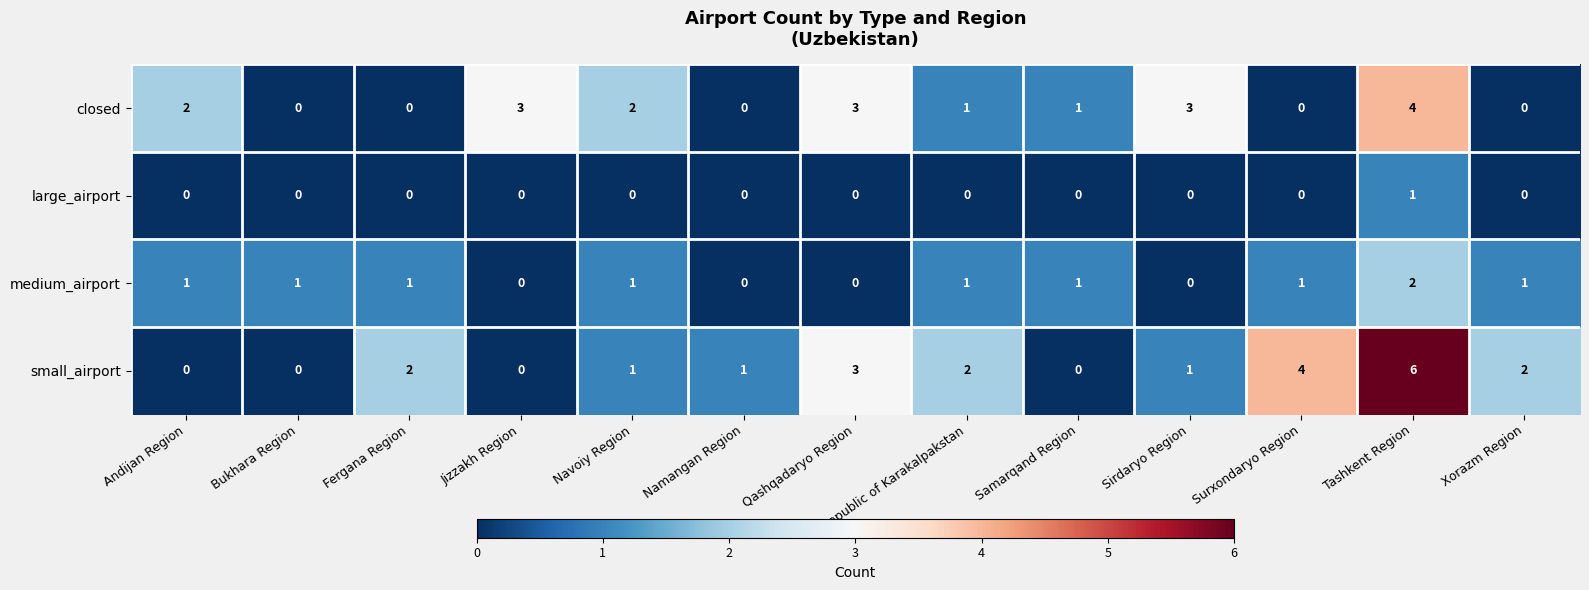

Between Navoiy Region and Qashqadaryo Region, which series saw the biggest shift?

small_airport